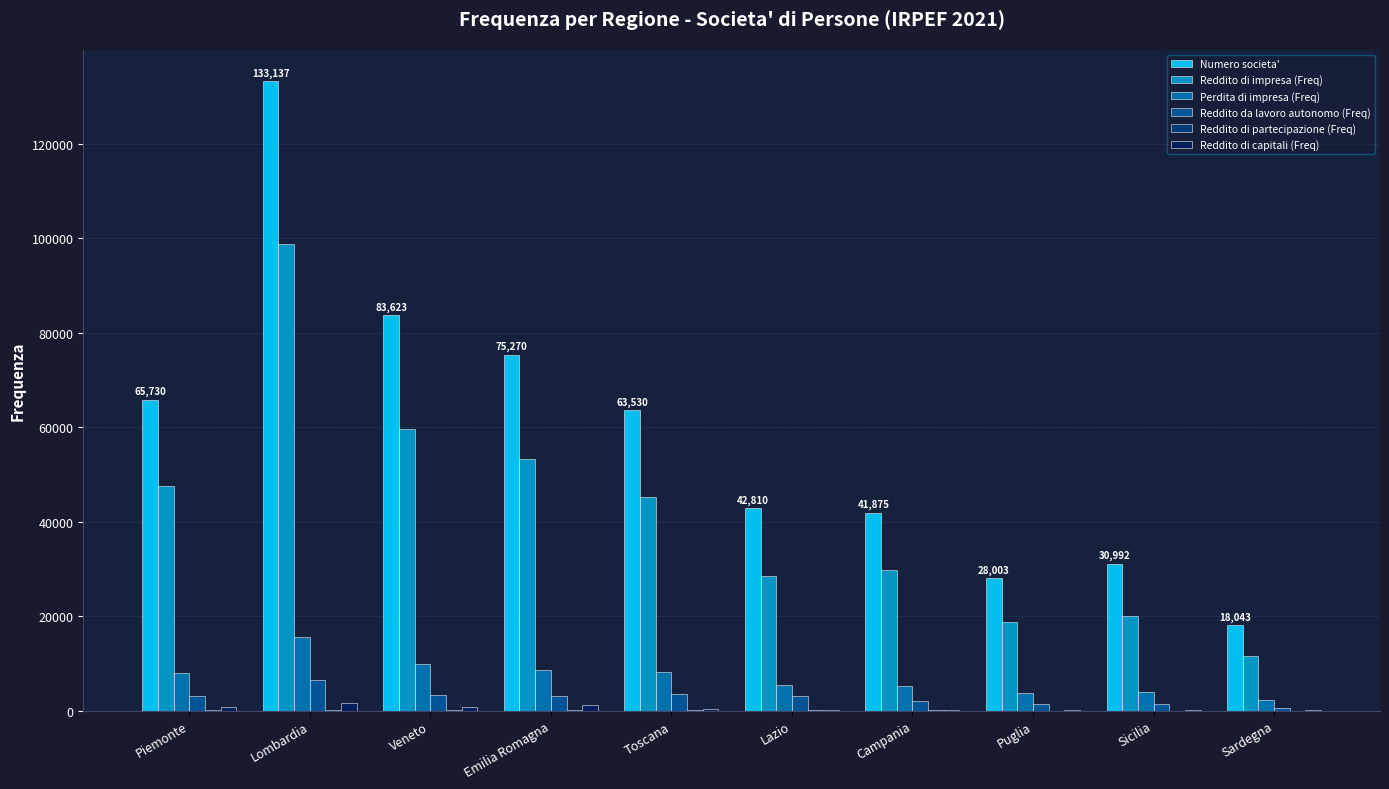

Are the bars horizontal?

No